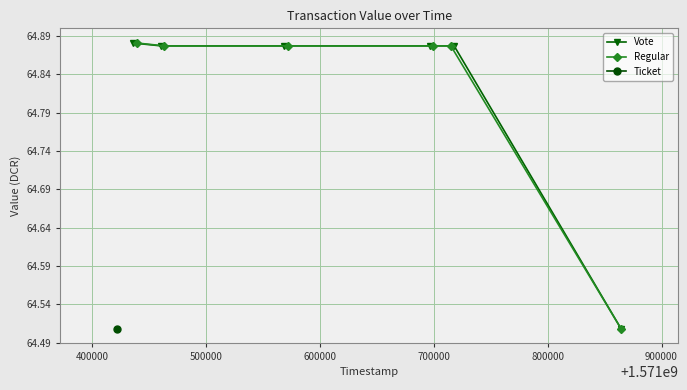

At how many categories does at least one series exceed 64?

6